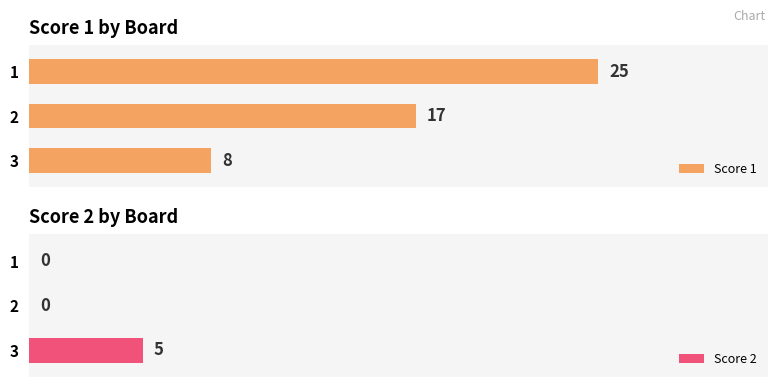

How many values in the Score 1 series are below 17?

1